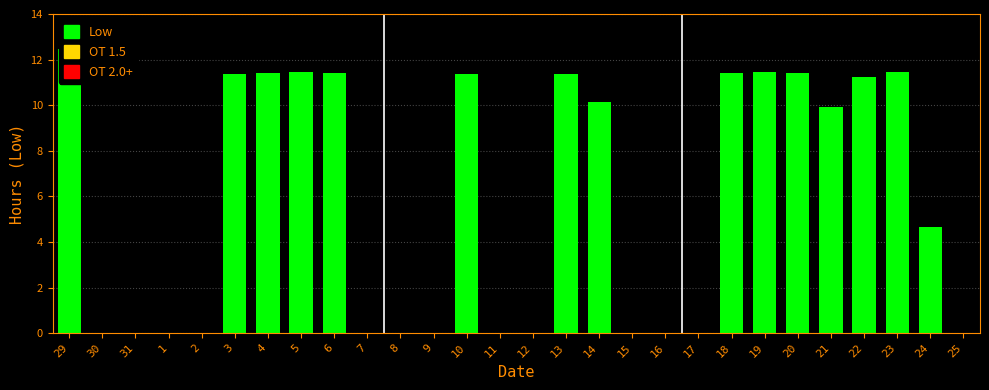

Reading left to right, list all the values displayed in this chart.

29=12.4	30=0.0	31=0.0	1=0.0	2=0.0	3=11.4	4=11.4	5=11.4	6=11.4	7=0.0	8=0.0	9=0.0	10=11.4	11=0.0	12=0.0	13=11.4	14=10.1	15=0.0	16=0.0	17=0.0	18=11.4	19=11.5	20=11.4	21=9.9	22=11.2	23=11.5	24=4.7	25=0.0